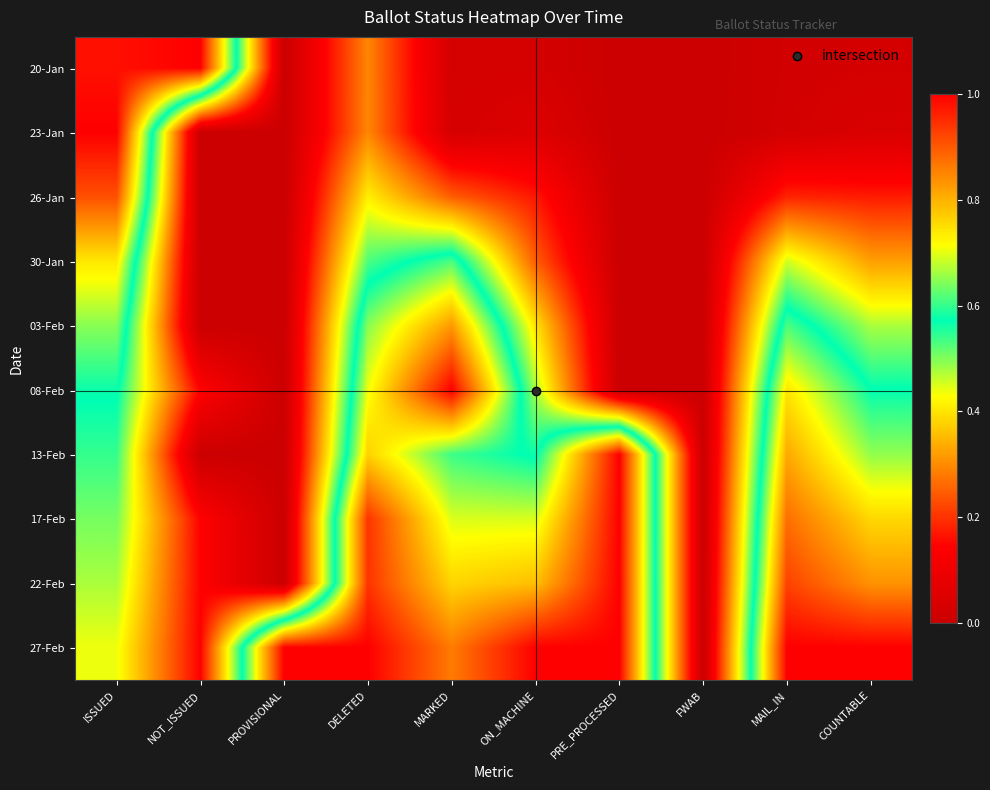

At MARKED, list the series in order from largest to smallest.

08-Feb, 27-Feb, 03-Feb, 22-Feb, 17-Feb, 30-Jan, 13-Feb, 26-Jan, 23-Jan, 20-Jan